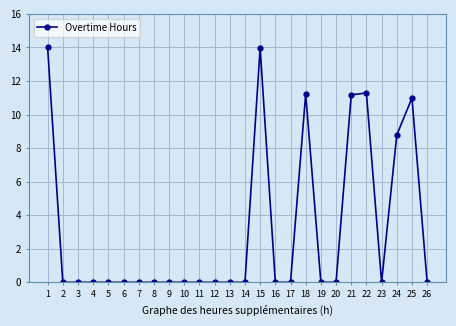

True or false: the data has more than 0 interior local peaks.

True